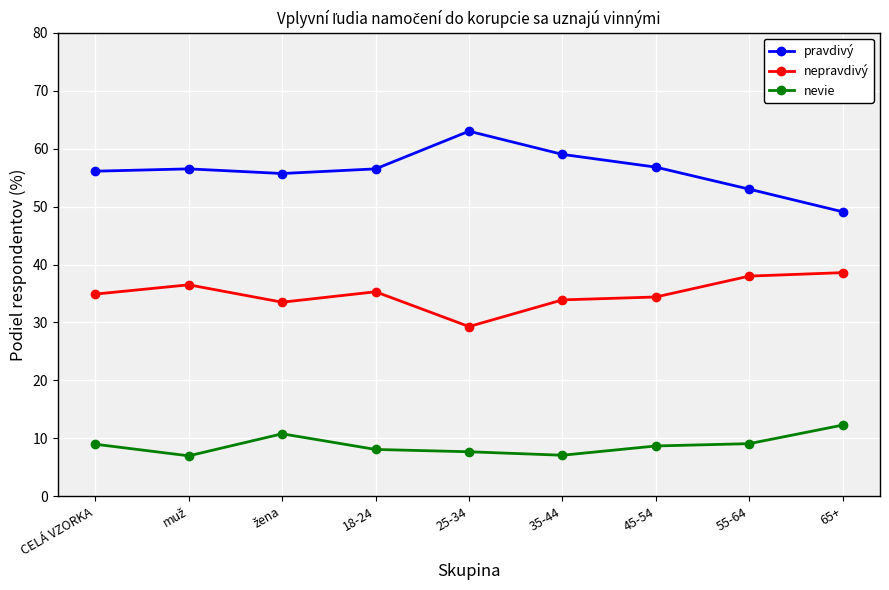

What is the smallest value displayed?

7.0